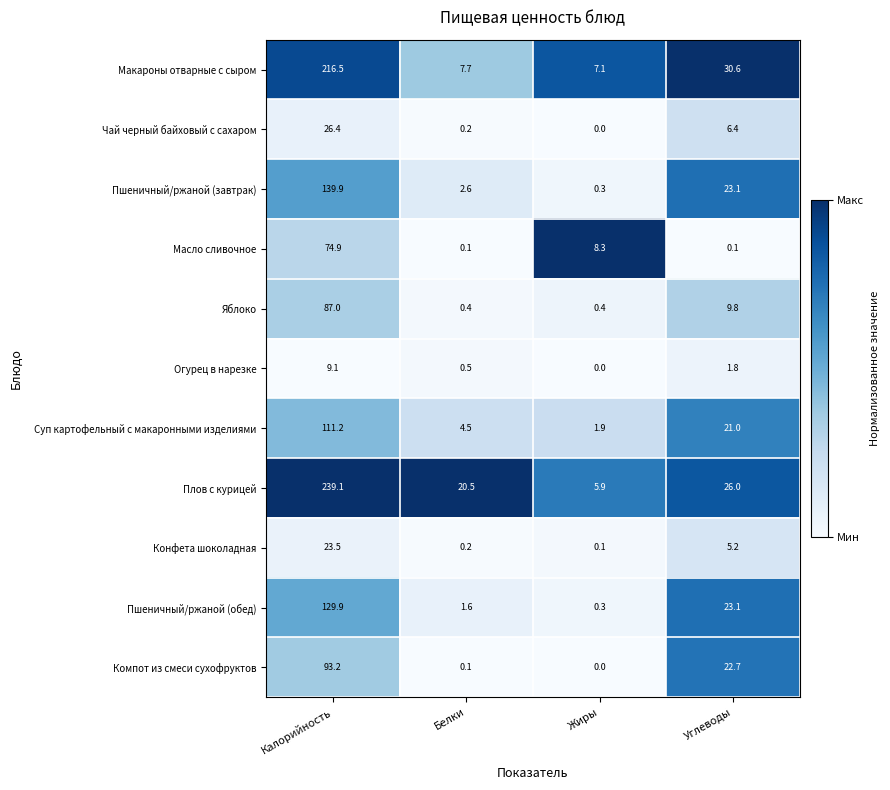

Which series has the widest spread of values?

Плов с курицей